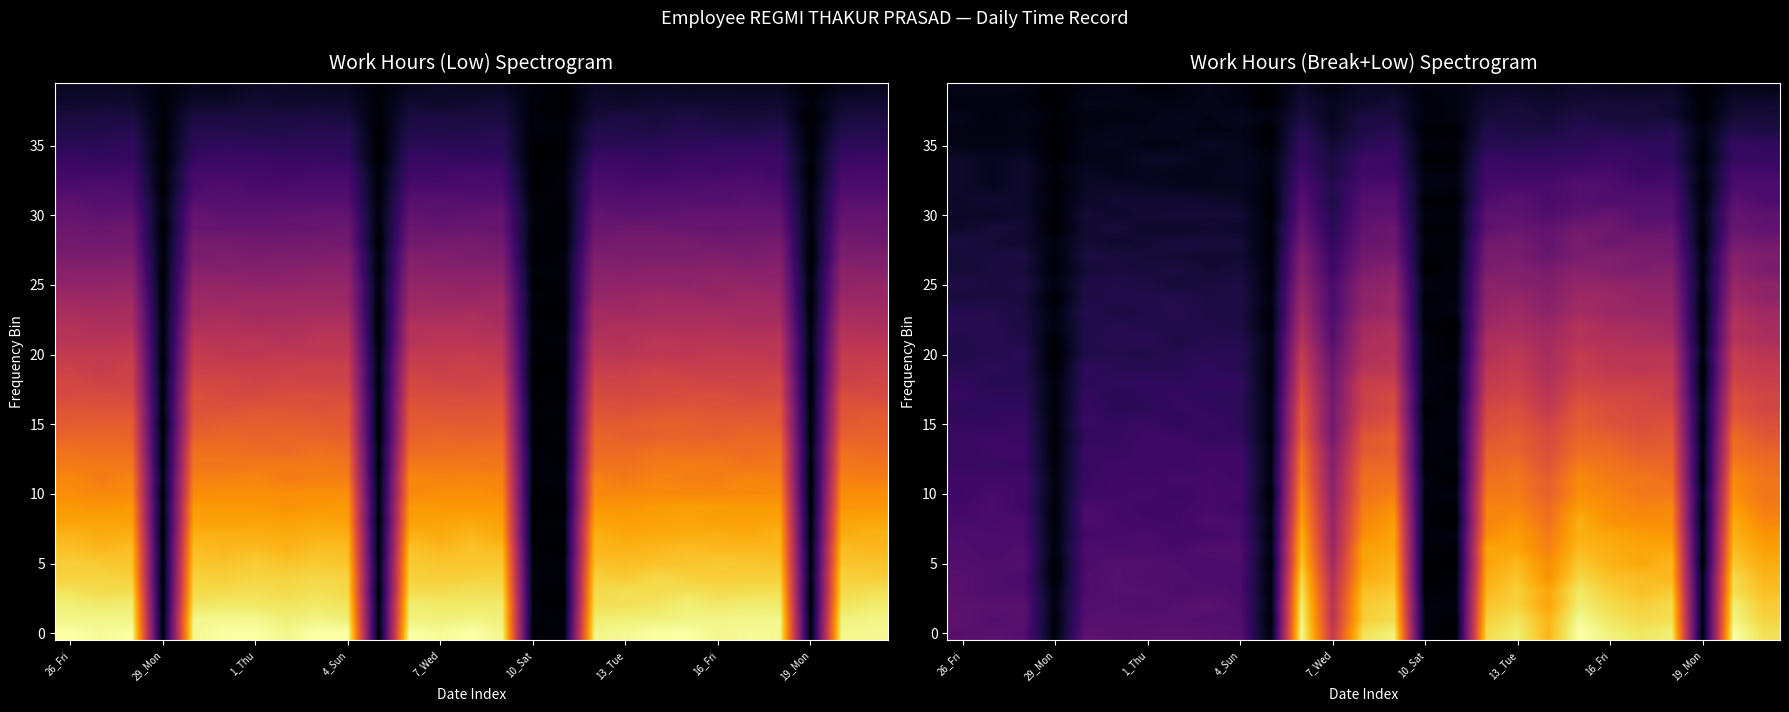

At which category does the chart reach its minimum across all series?

29_Mon